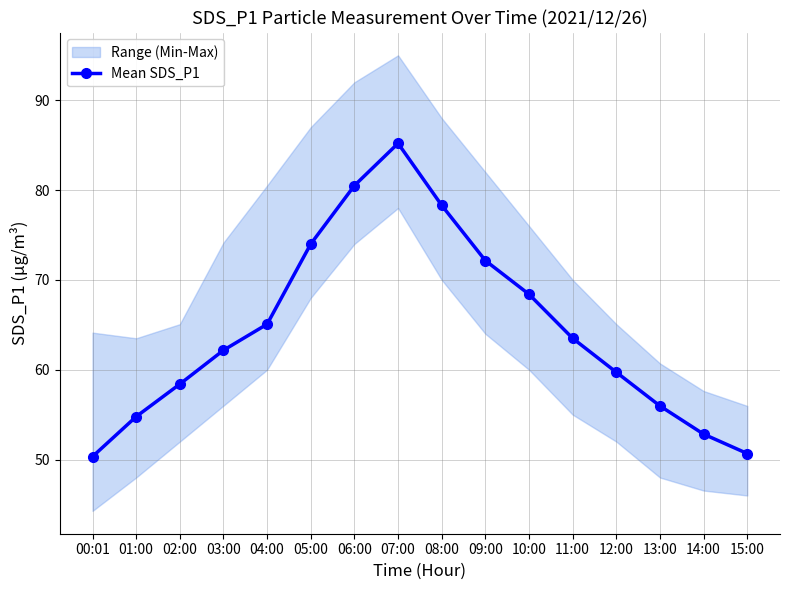

True or false: the data has more than 1 interior local peaks.

False